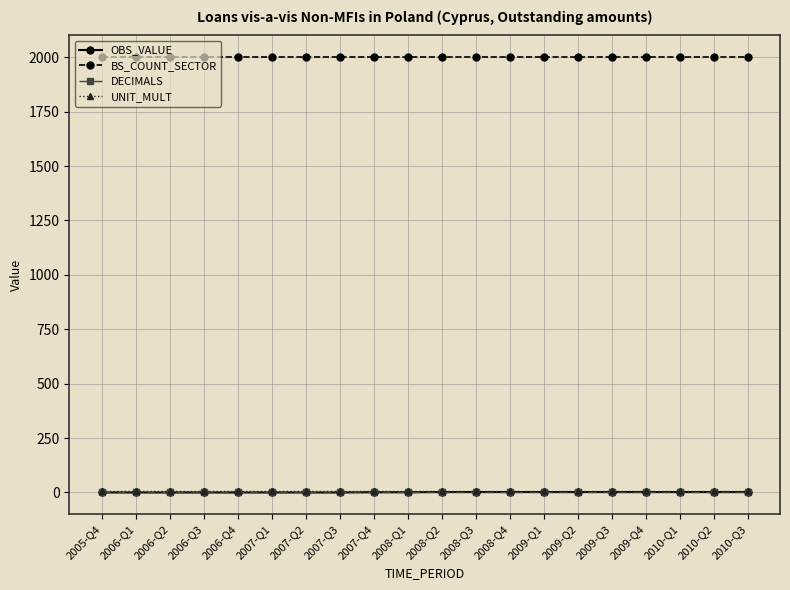

What is the label of the 16th point from the left?

2009-Q3